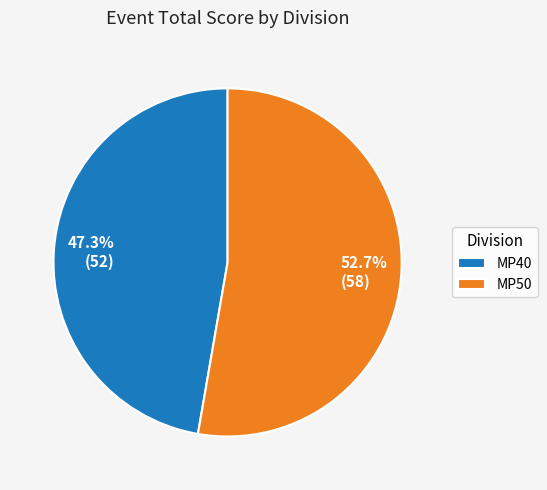

Approximately how many times larger is the value at MP50 compared to MP40?

1.1